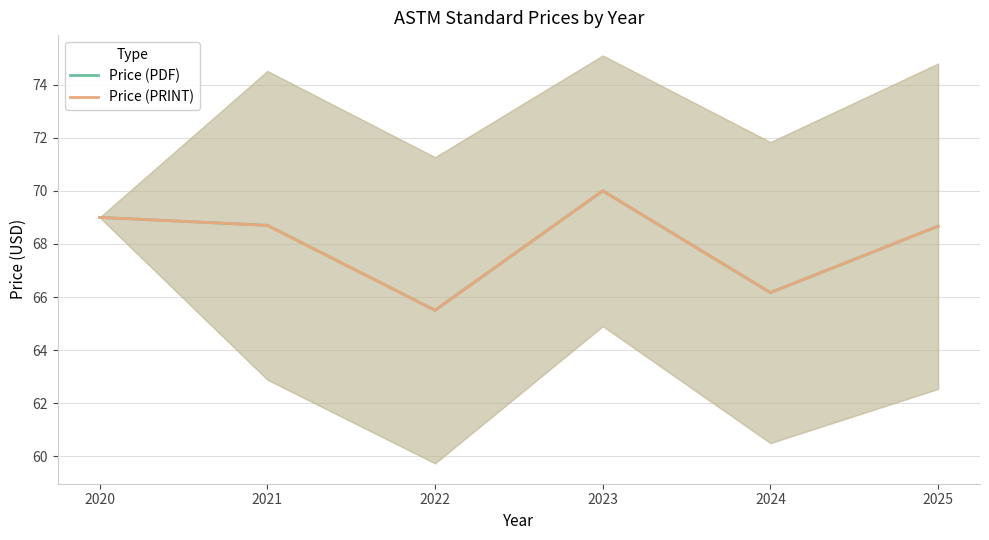

Which label corresponds to the largest value in the chart?

2023